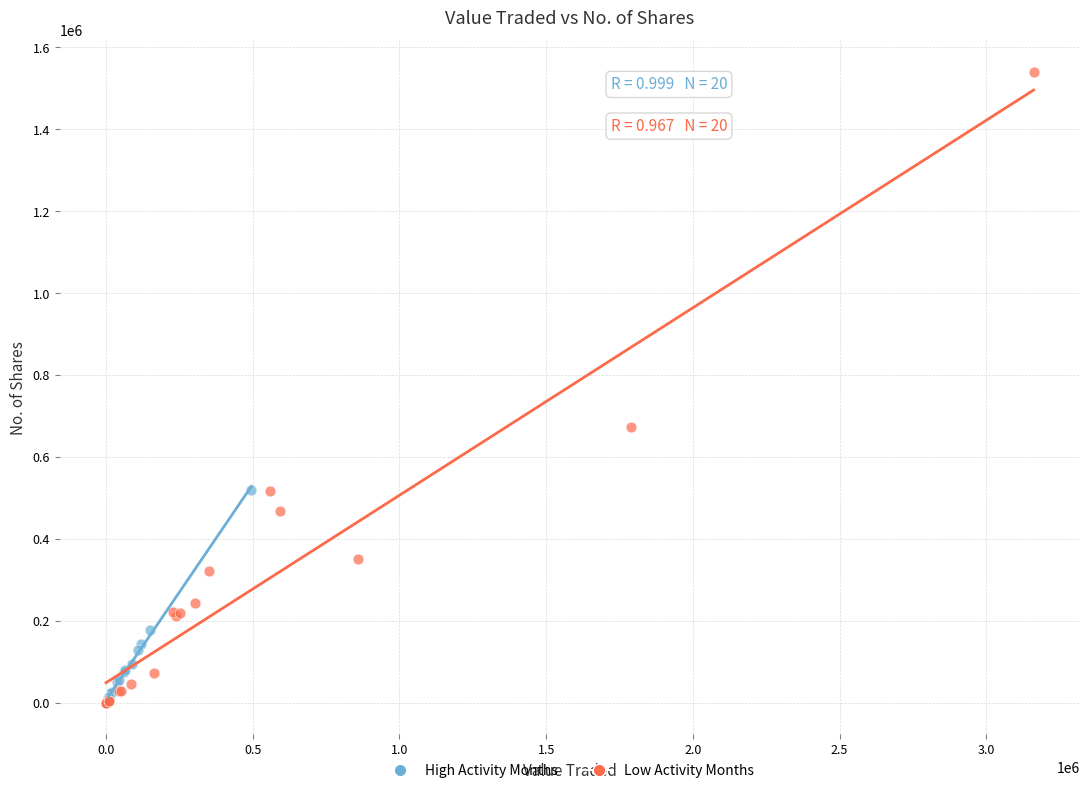

Which series reaches the maximum Y coordinate?

Low Activity Months